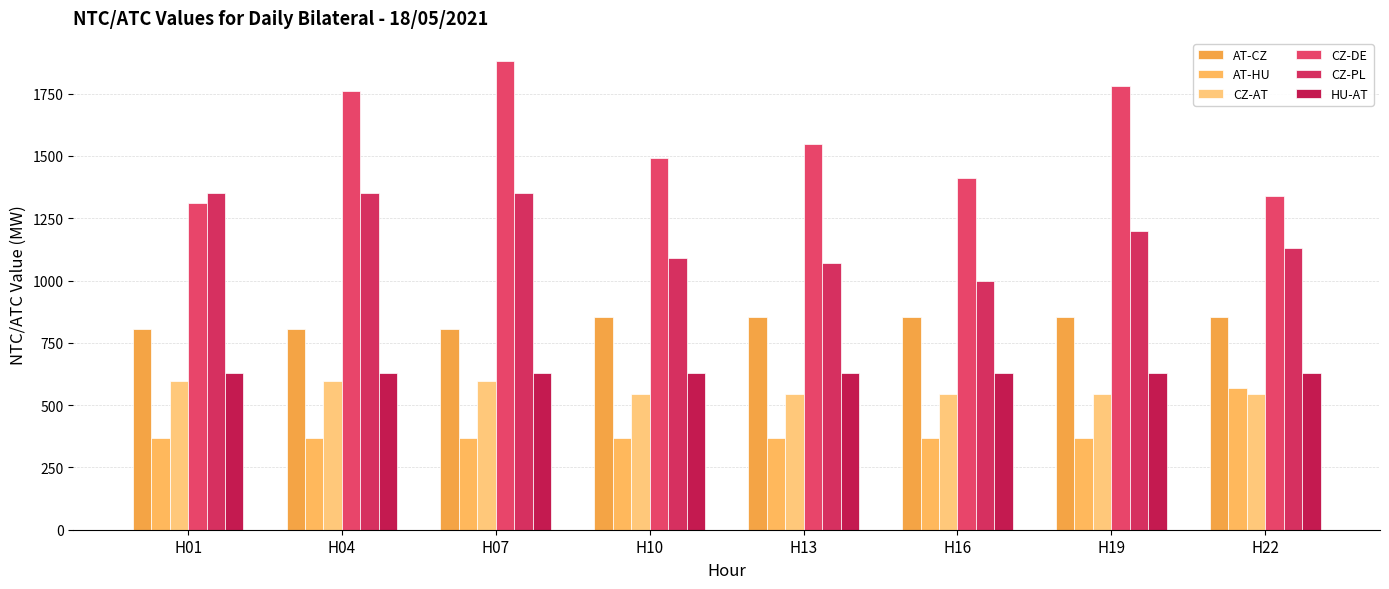

Which series has the largest range (max minus min)?

CZ-DE